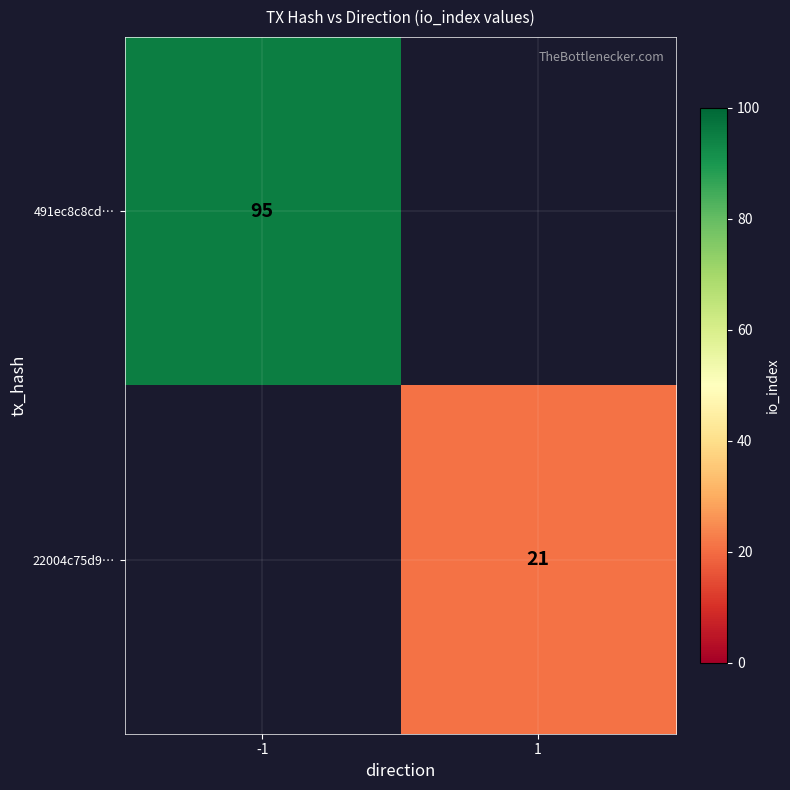

True or false: 491ec8c8cd… has a value of 95 at -1.

True